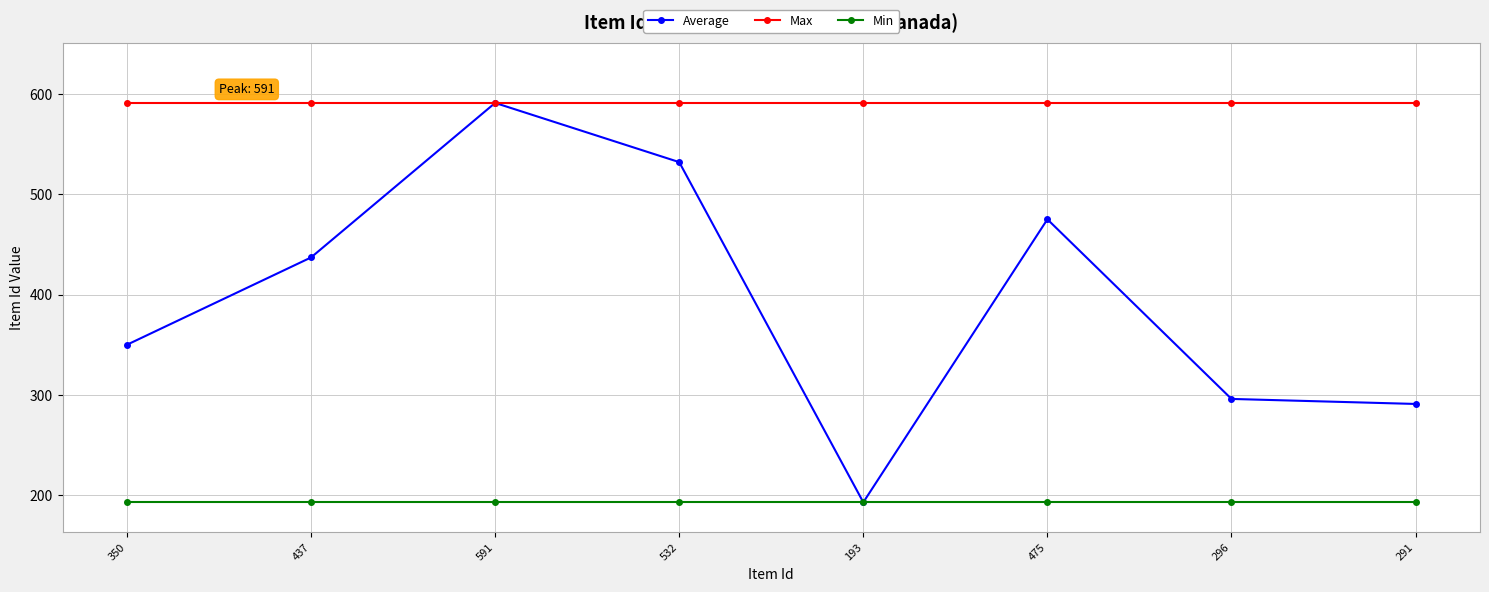

How many interior local valleys does the Average series have?

1